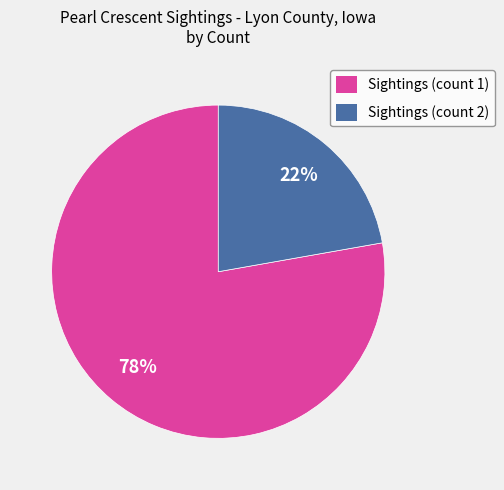

Is the sum of Sightings (count 1) and Sightings (count 2) greater than half?

Yes